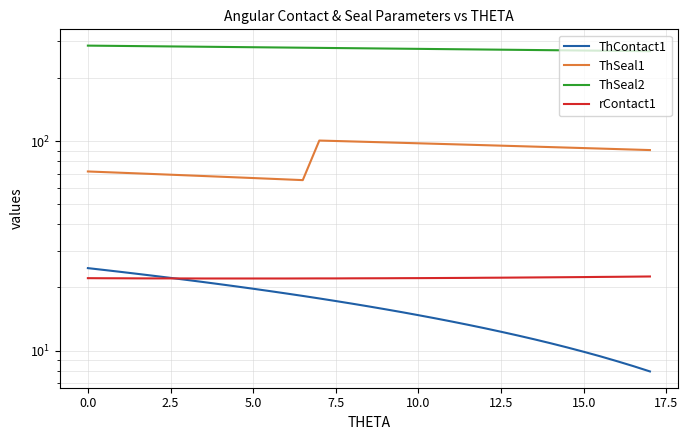

True or false: ThSeal2 and rContact1 intersect in this chart.

False